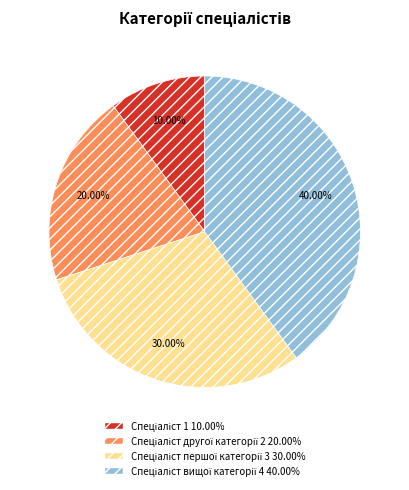

Is there a majority slice in this chart?

No